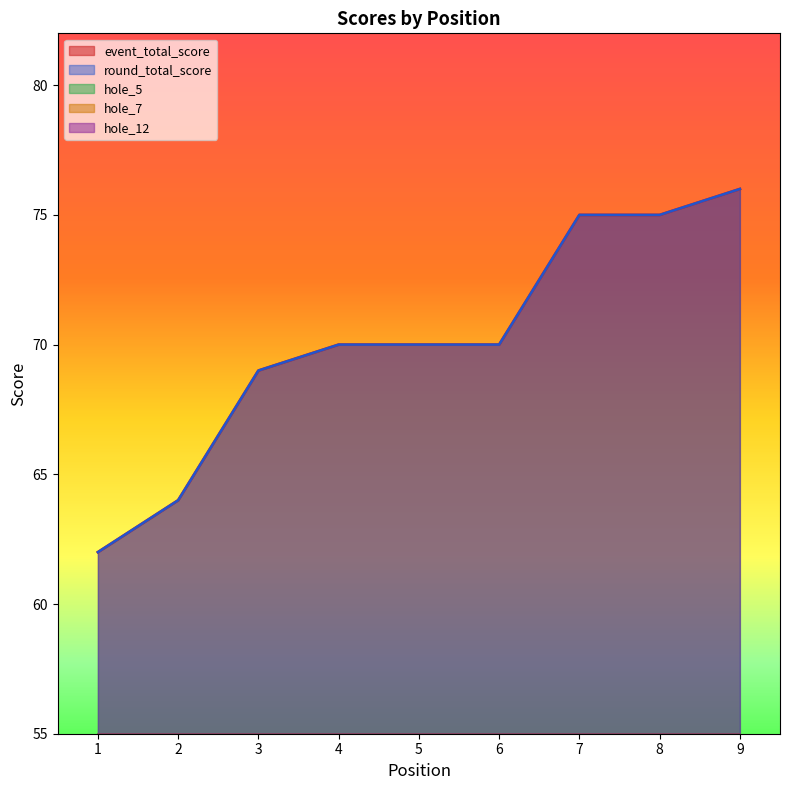

At which label does event_total_score reach its minimum?

1